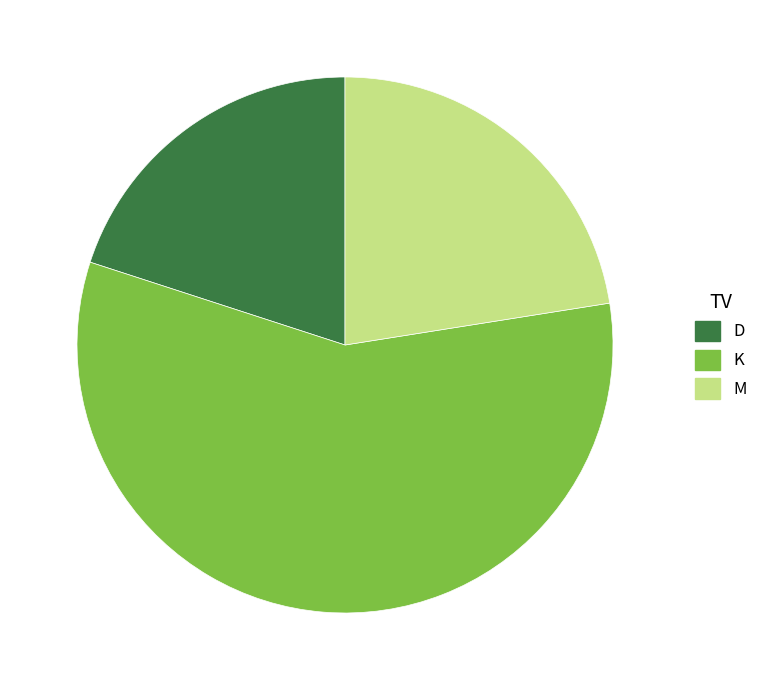

Is there a majority slice in this chart?

Yes